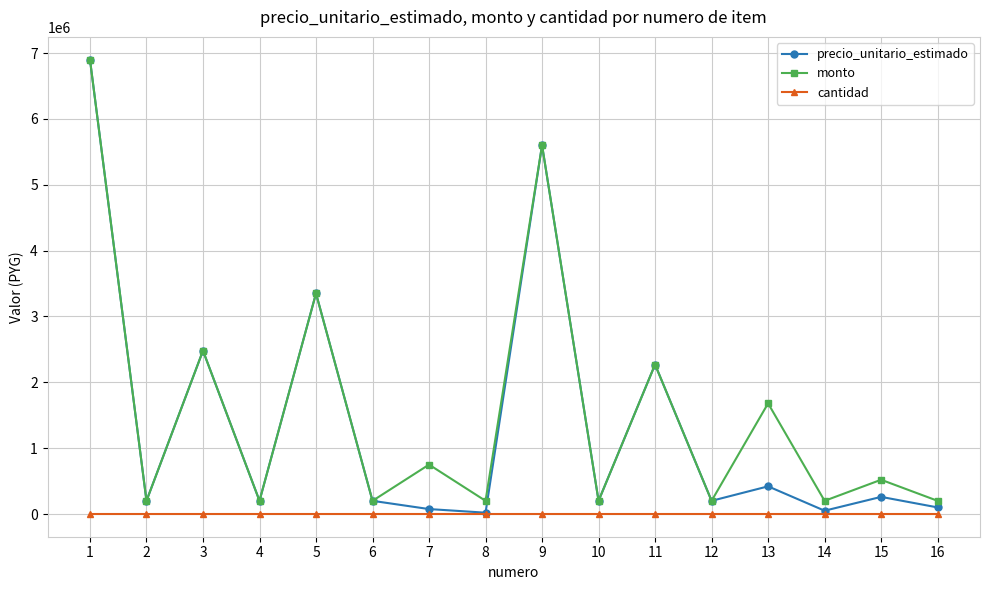

True or false: monto and cantidad intersect in this chart.

False